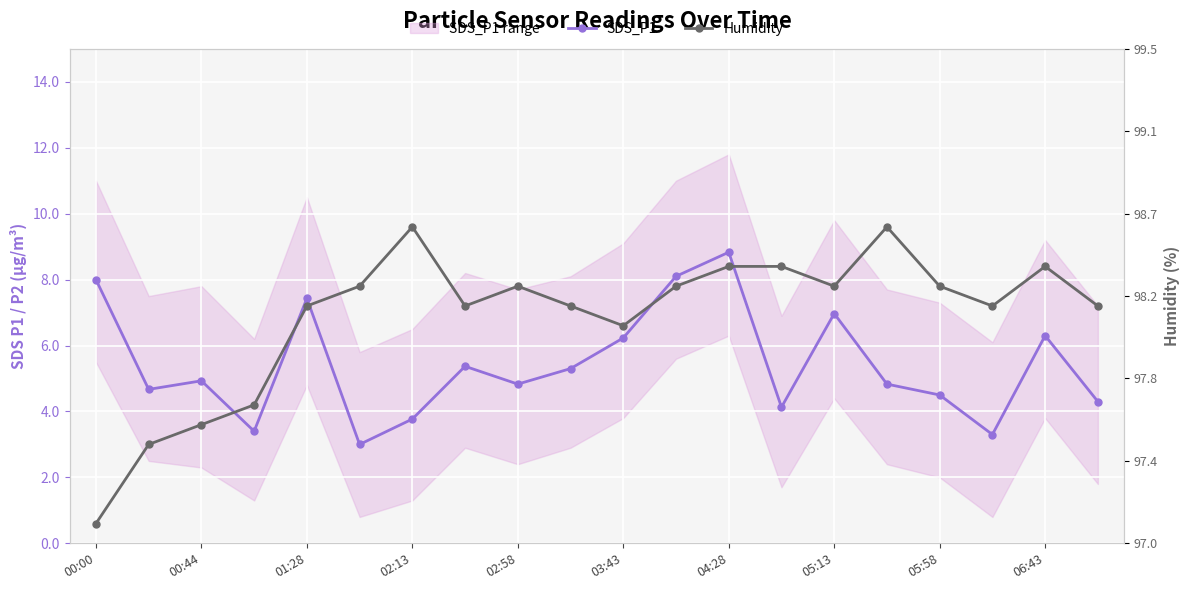

How many values in the SDS_P1 series exceed 4?

16